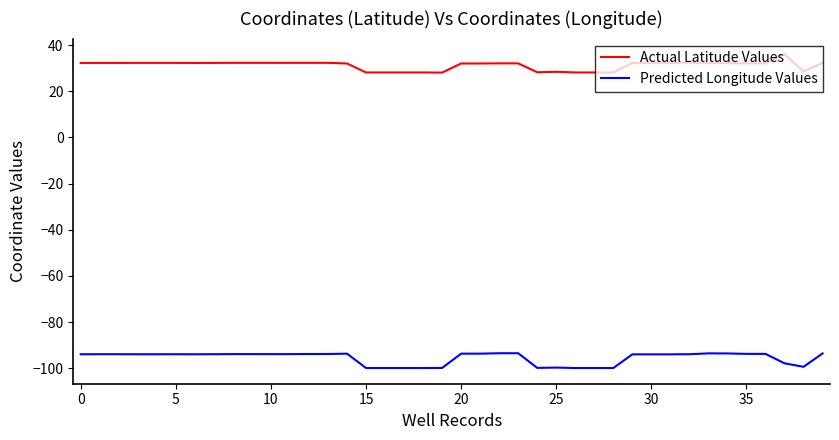

What is the difference between the maximum and minimum values in the Predicted Longitude Values series?

6.4